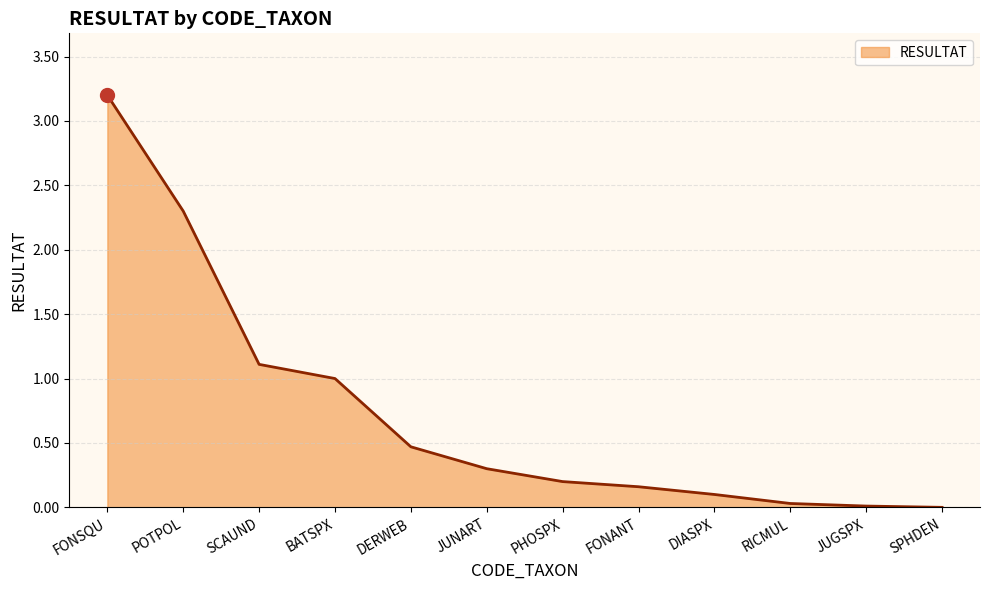

What is the sum of the values at JUNART and DERWEB?

0.8